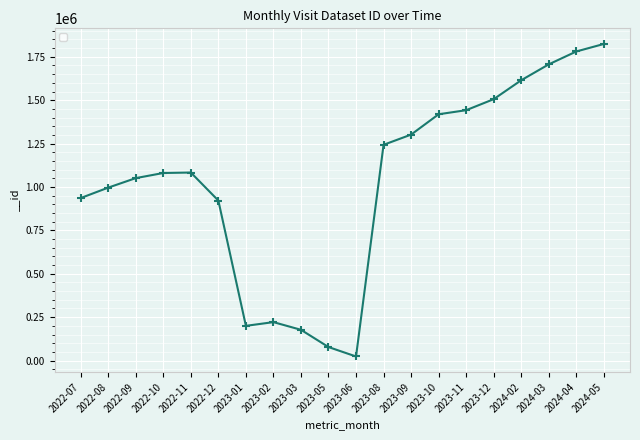

What is the approximate value at 2023-05, to the nearest 10?

77840